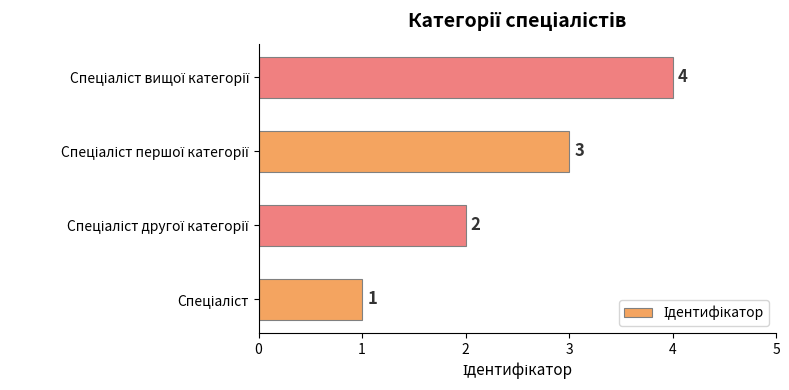

What is the sum of all values?

10